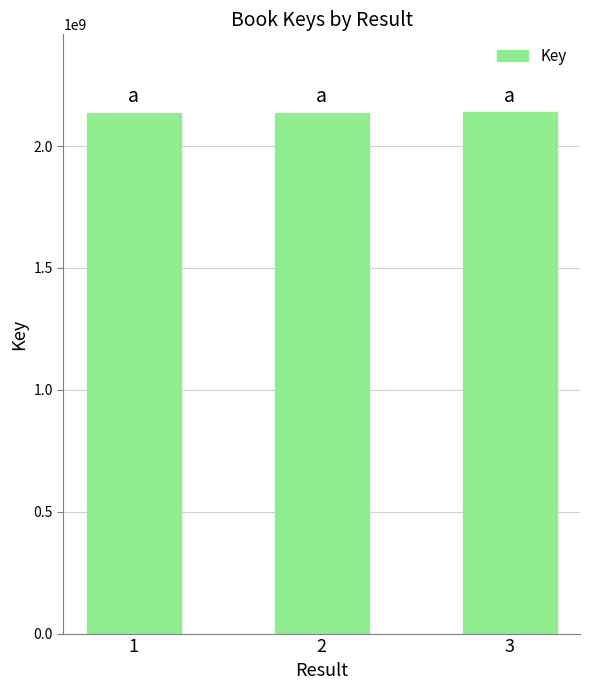

What is the value of the 1st bar from the left?

2137664619